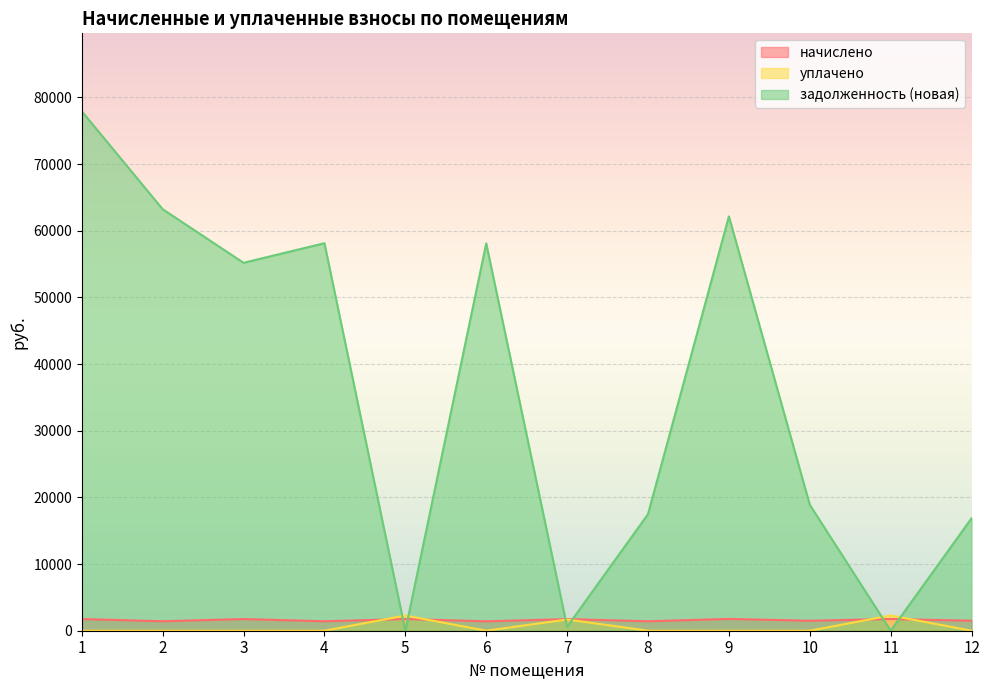

How many values in the задолженность (новая) series are below 55188?

6